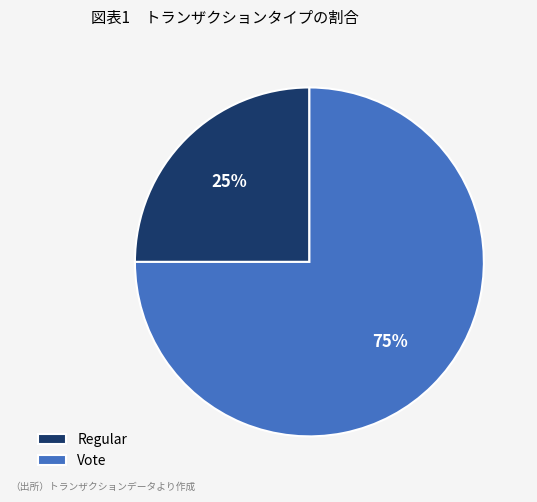

The Vote slice represents 64% of the pie. True or false?

False